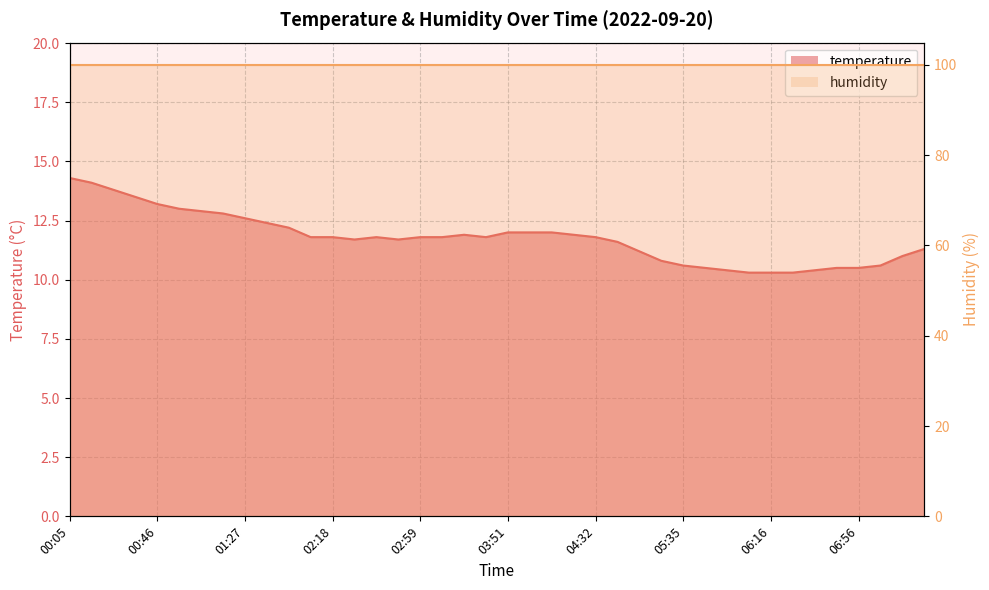

Is it true that the value at 00:35 is 13.5?

True